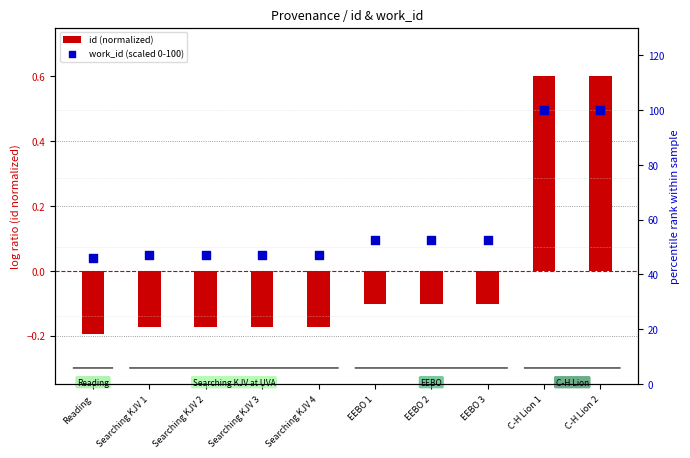

Which series reaches the maximum Y coordinate?

work_id (scaled 0-100)